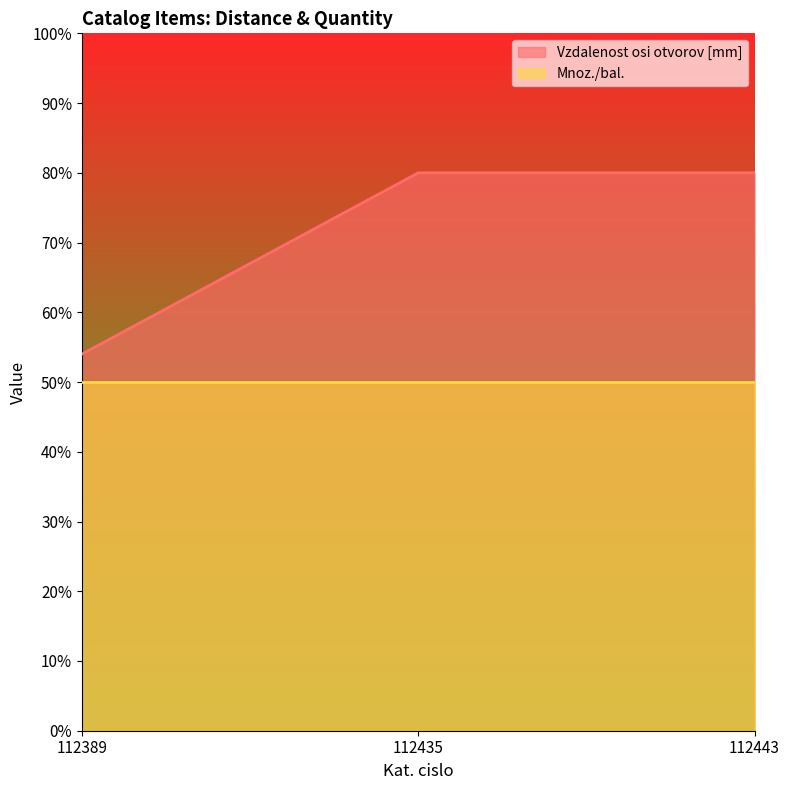

At which category does the chart reach its peak across all series?

112435